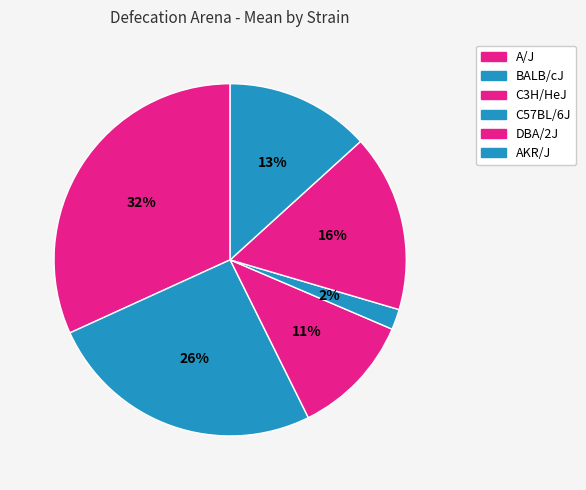

Does C57BL/6J represent more than half of the total?

No